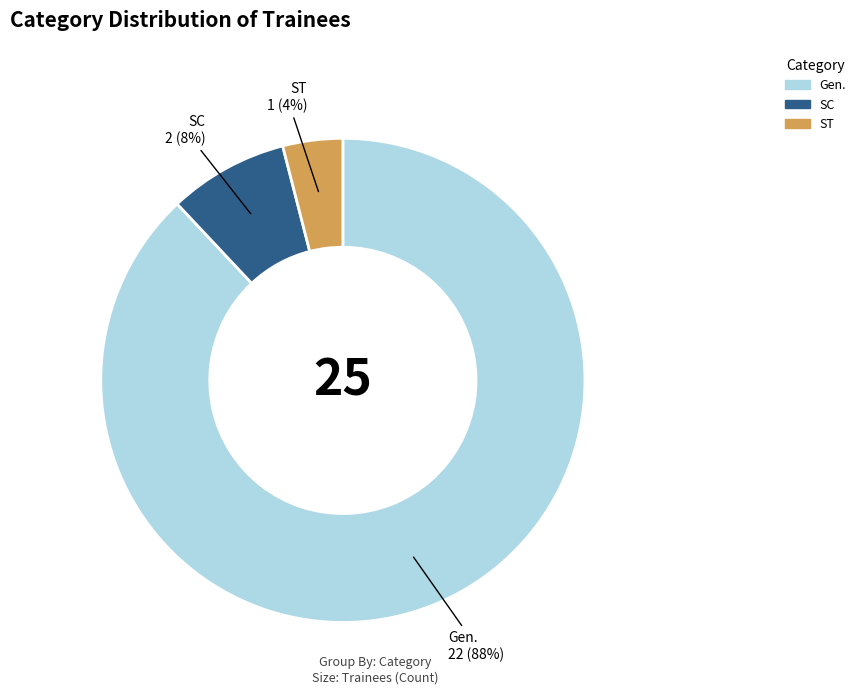

Which category has the smallest portion of the pie?

ST